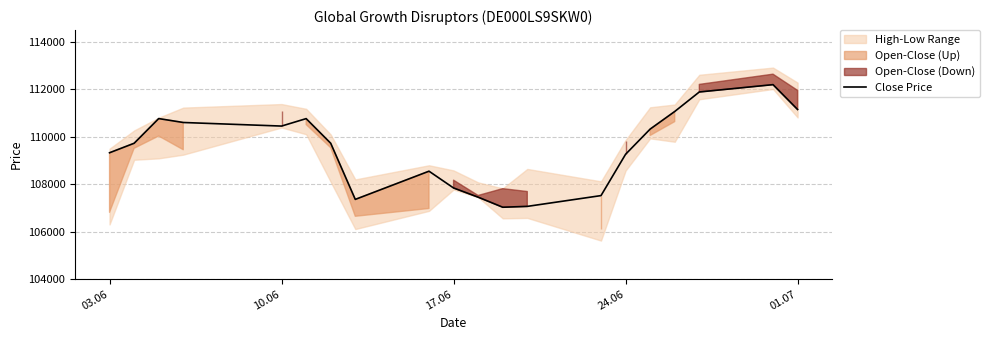

How many data points are less than 109727?

9